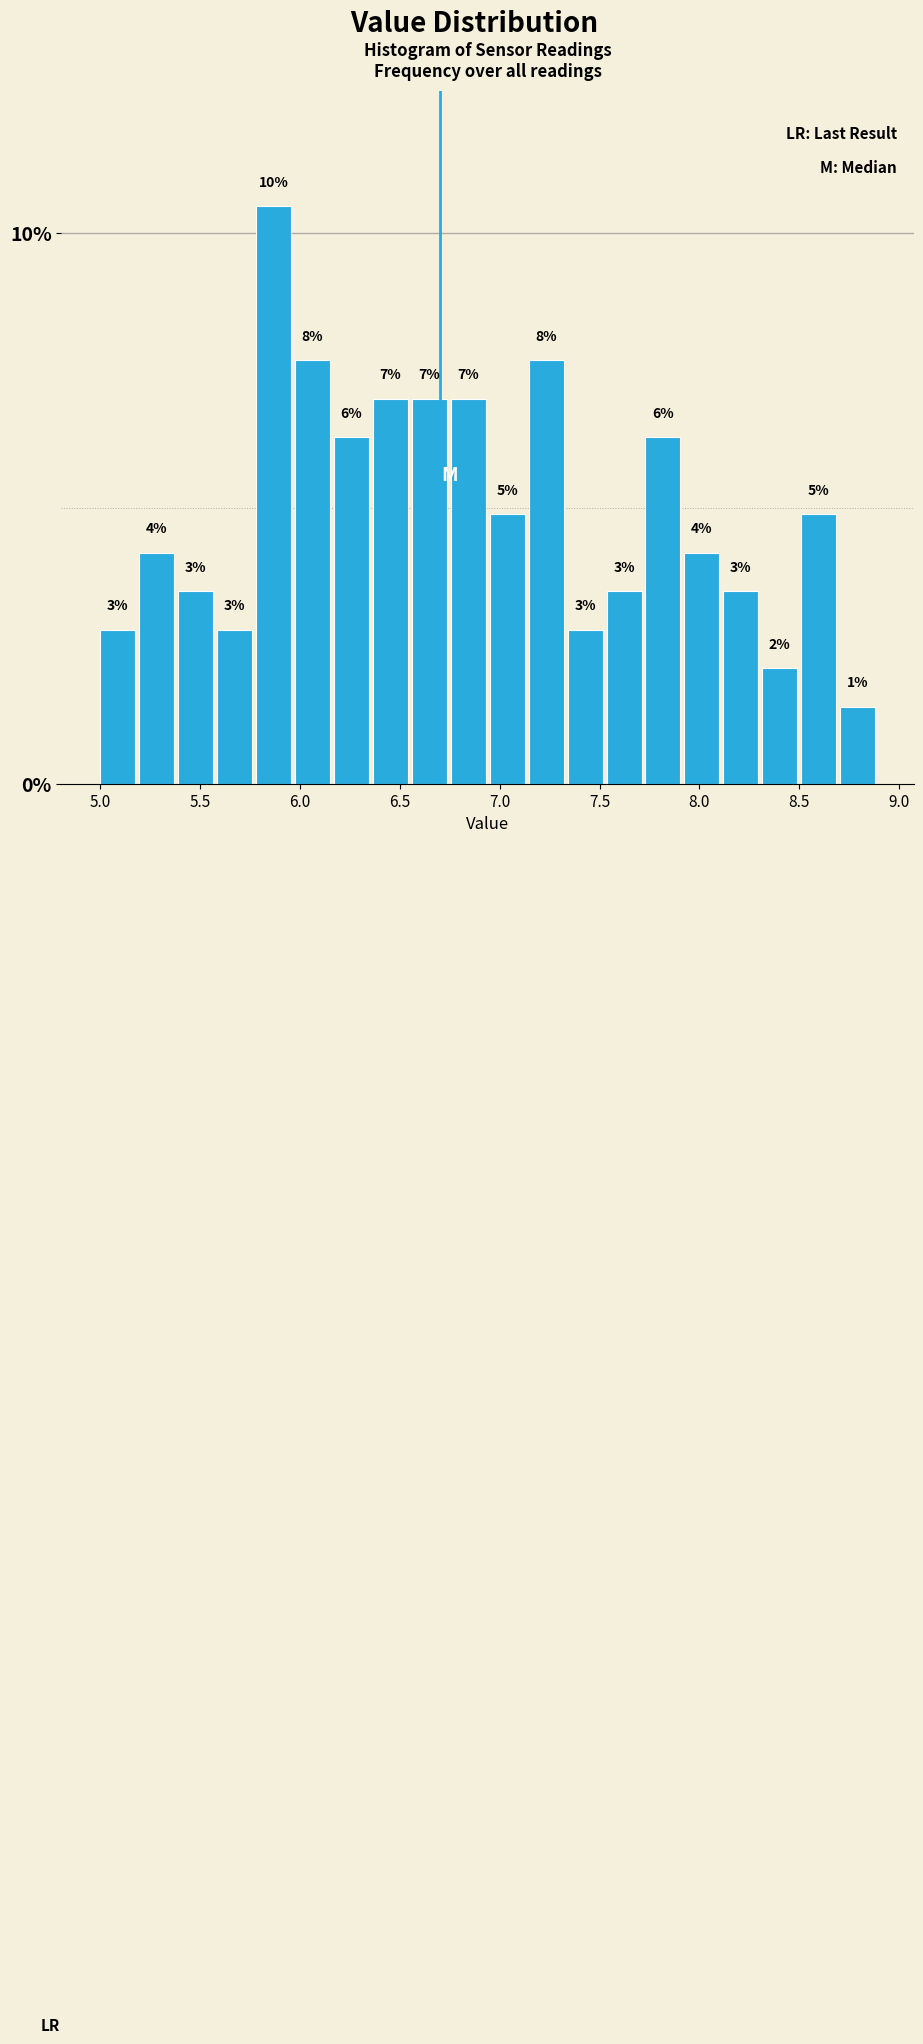

Around what value on the x-axis is the tallest bar? Give the approximate position of its centre, as read against the axis.

5.85